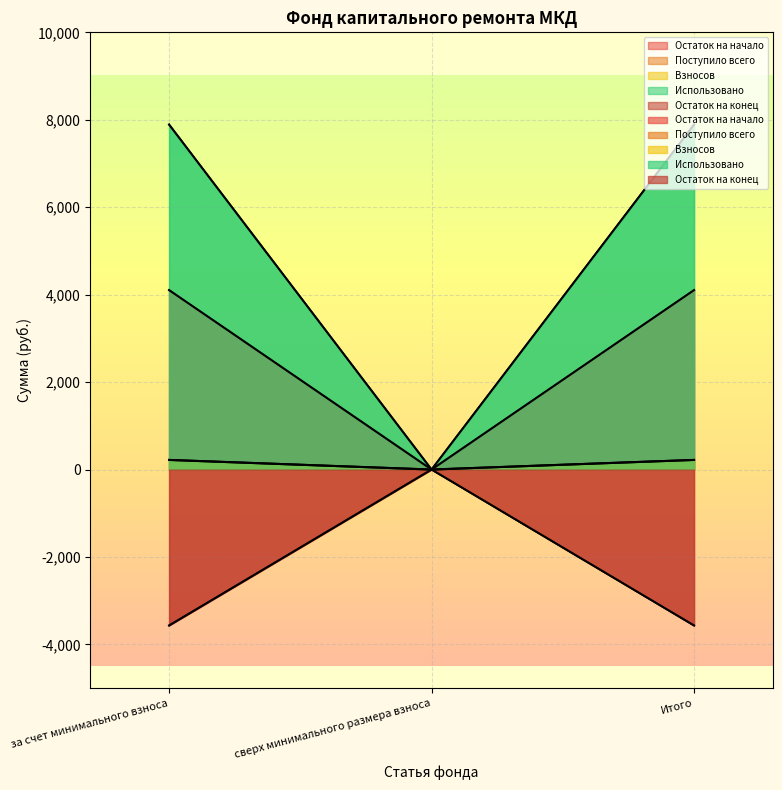

What is the approximate value of Взносов at за счет минимального взноса?

219.5